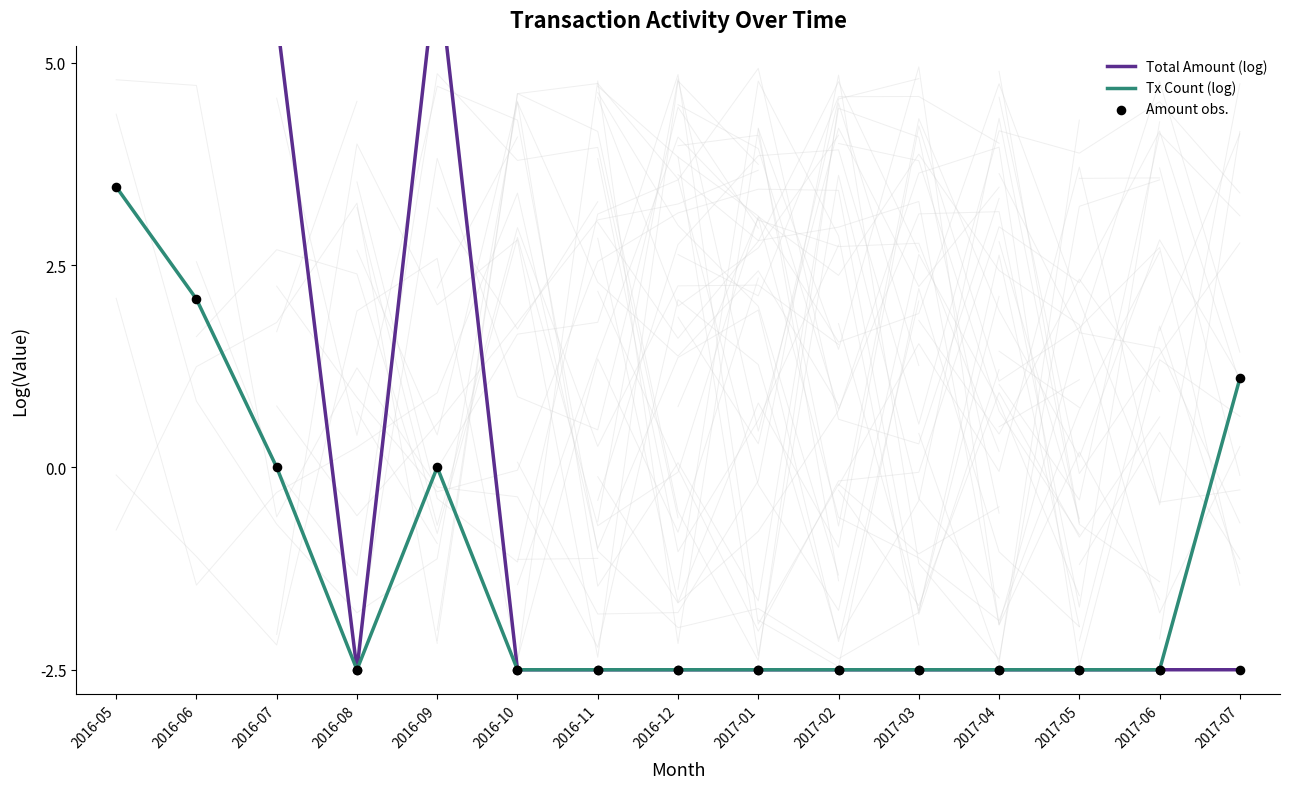

Is the value of Tx Count (log) at 2017-02 greater than the value of Amount obs. at 2016-05?

No